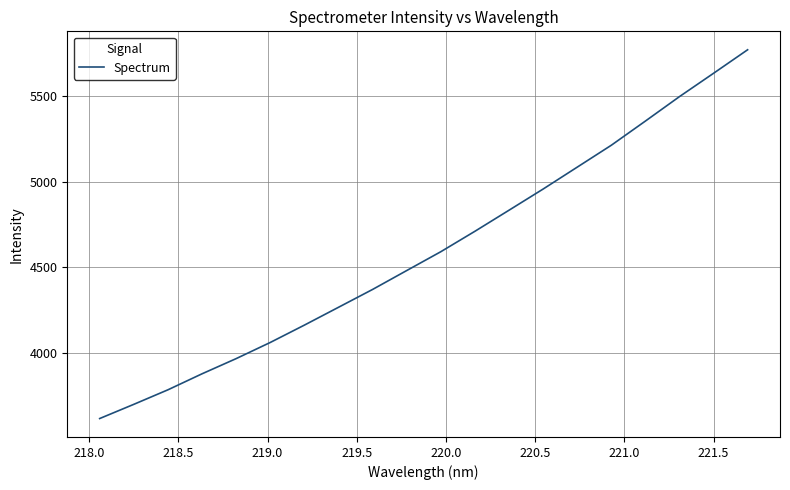

What is the minimum value shown in the chart?

3616.4